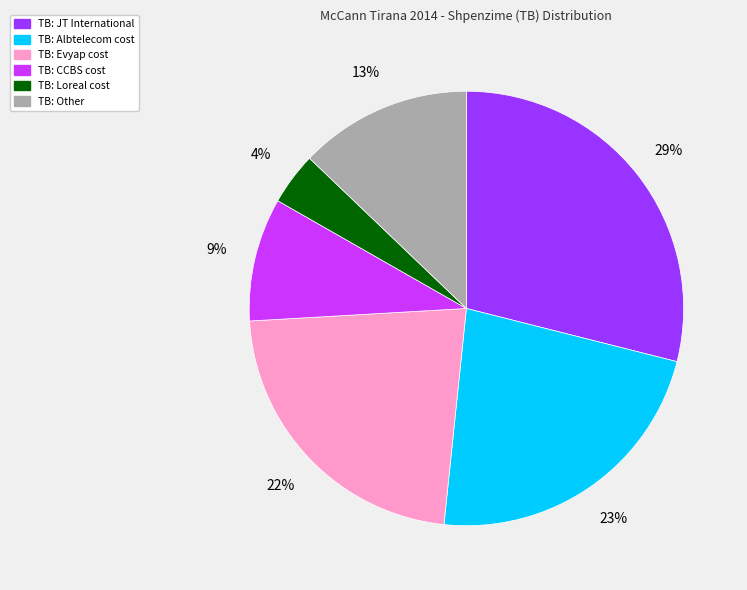

Is there a majority slice in this chart?

No